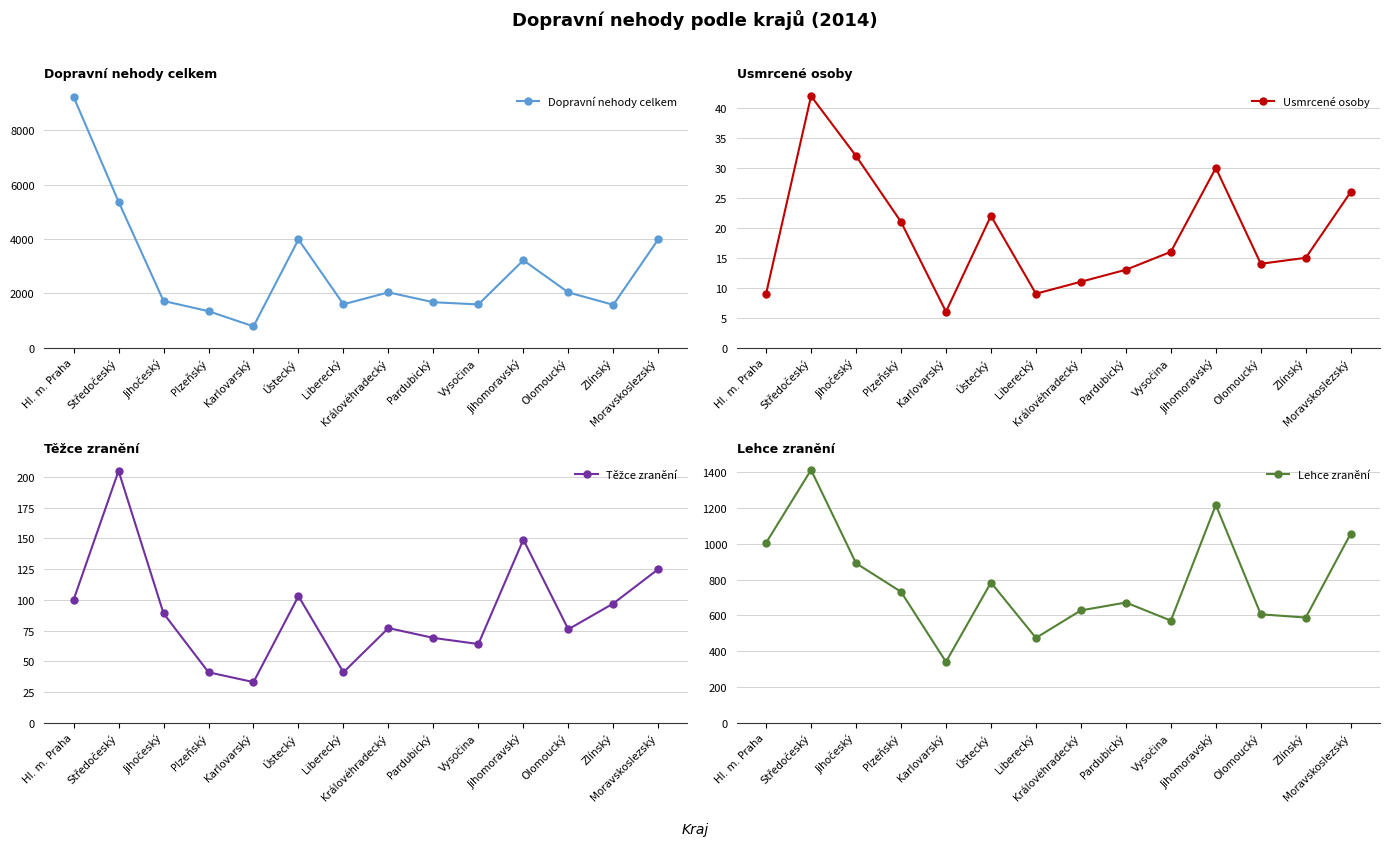

Rank the categories by Lehce zranění value from highest to lowest.

Středočeský, Jihomoravský, Moravskoslezský, Hl. m. Praha, Jihočeský, Ústecký, Plzeňský, Pardubický, Královéhradecký, Olomoucký, Zlínský, Vysočina, Liberecký, Karlovarský